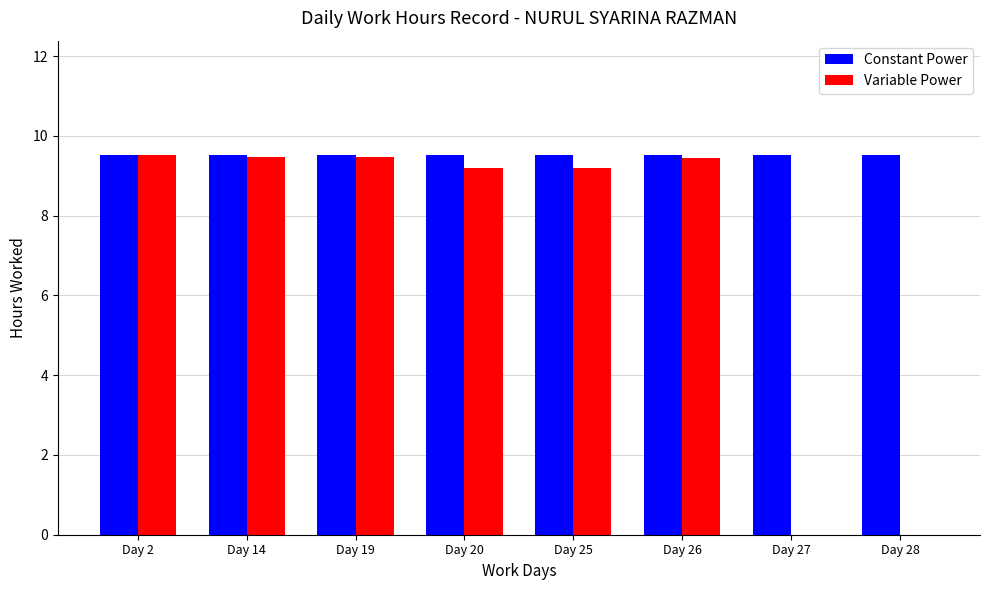

How many values in the Variable Power series exceed 9?

6